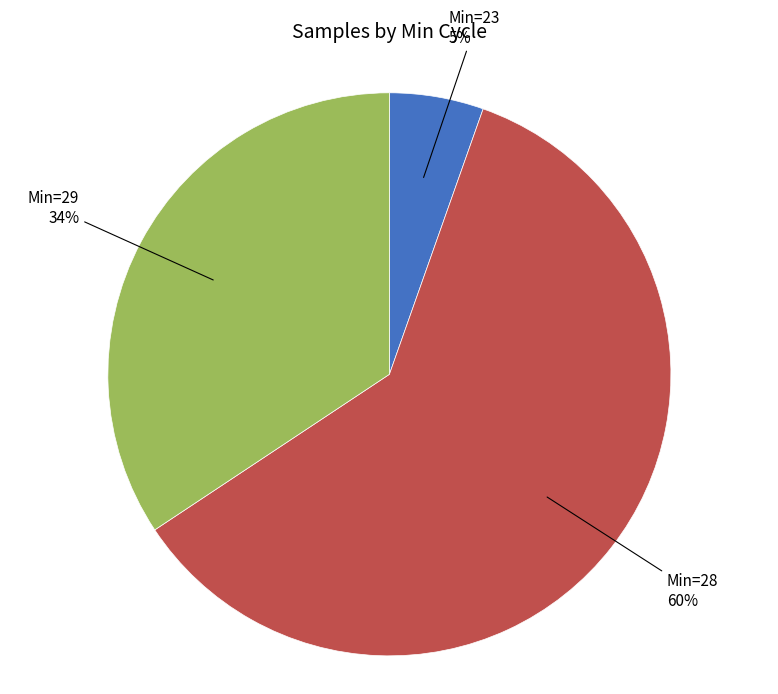

To the nearest percent, what is the average slice percentage?

33%